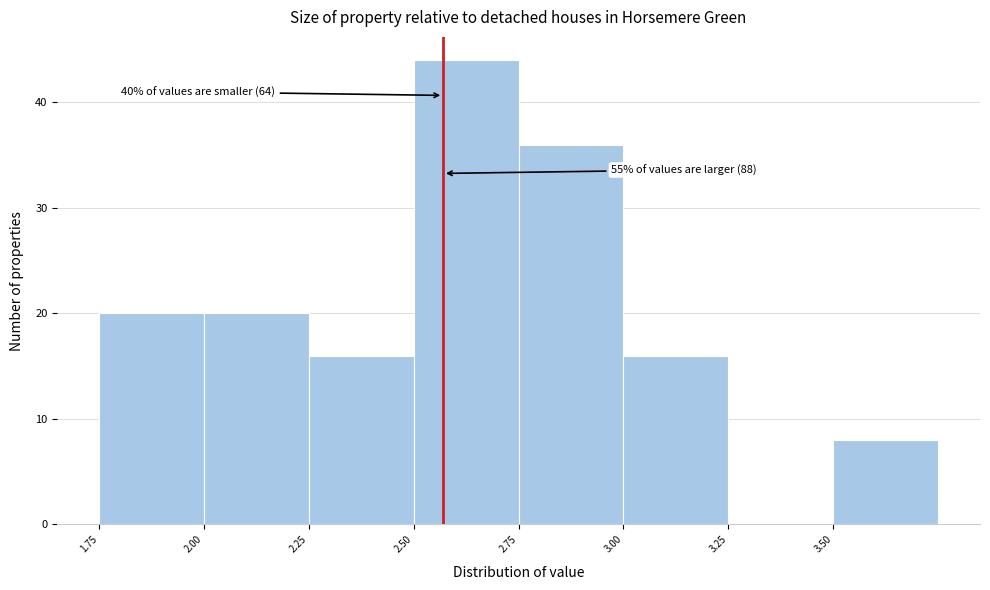

Over which range of the x-axis is the bar tallest?

2.50 to 2.75